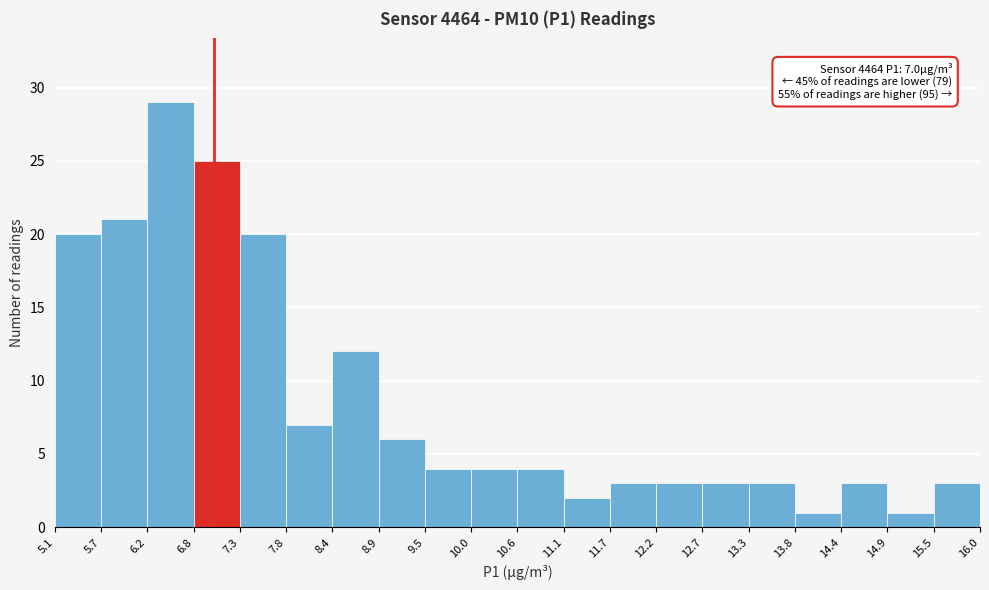

Which range on the x-axis has the tallest bar?

6.2 to 6.8